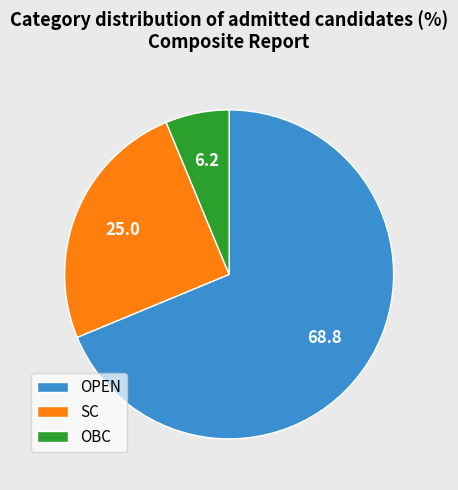

True or false: SC accounts for 30% of the total.

False